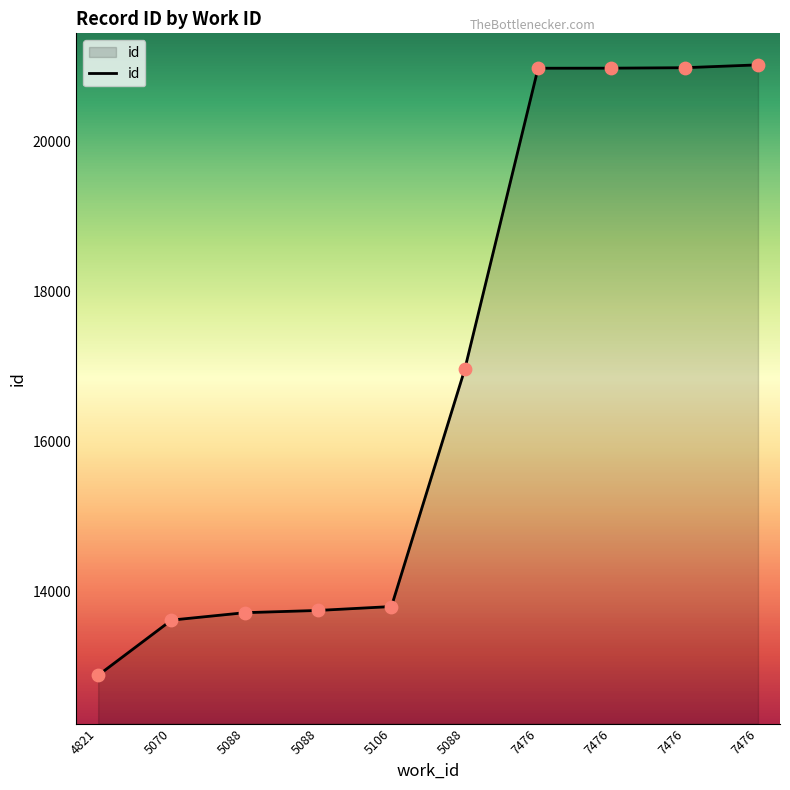

Approximately how many times larger is the value at 5070 compared to 7476?

0.6